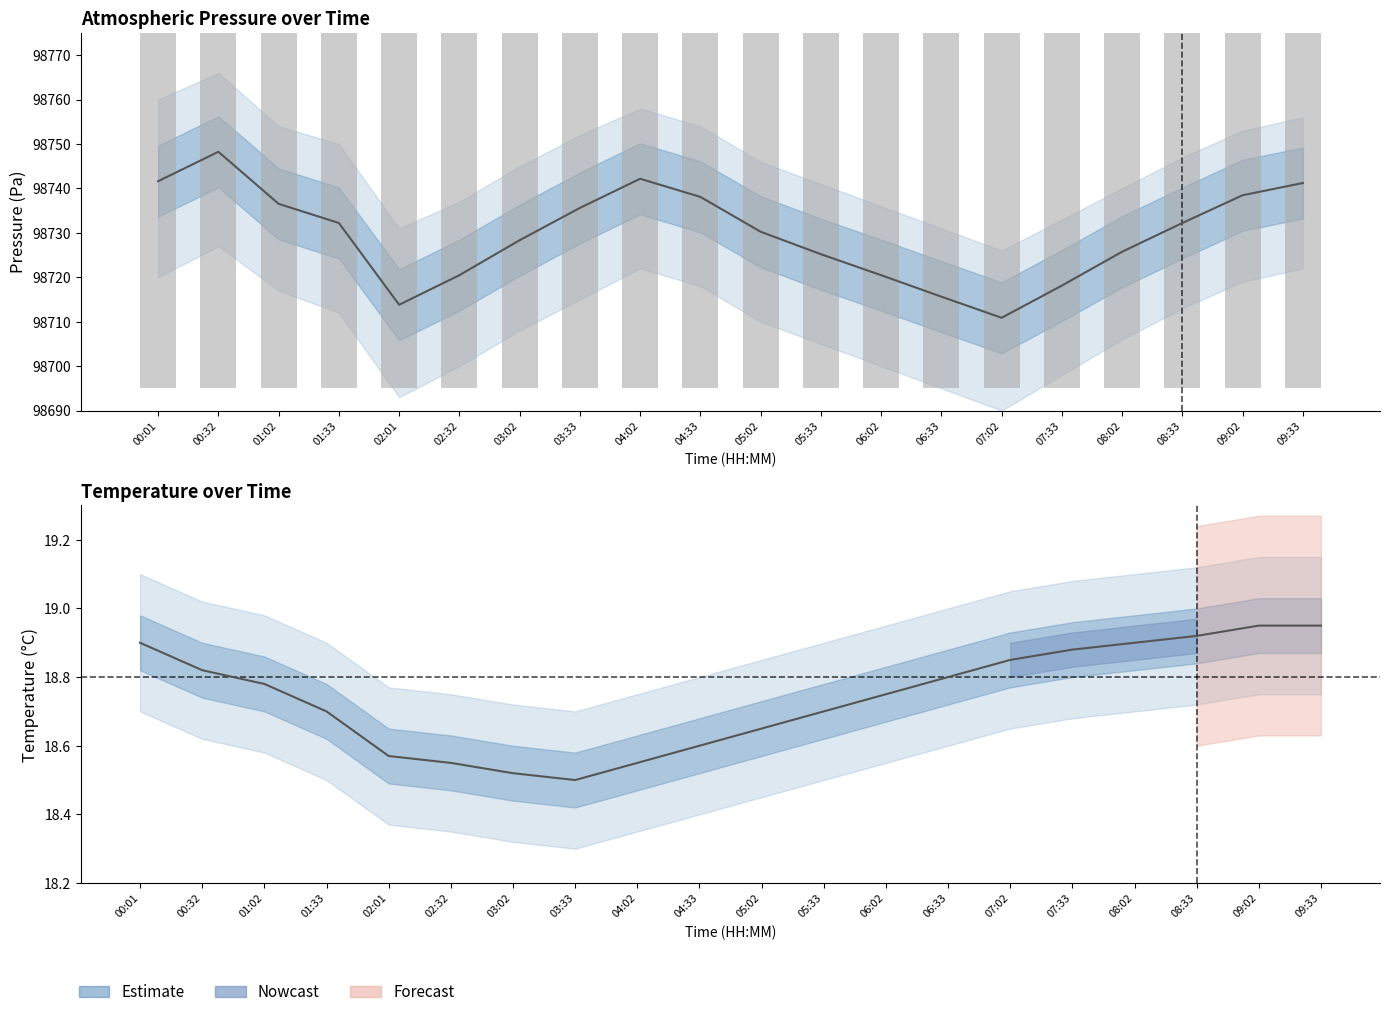

Which category has the highest value across all series?

00:01